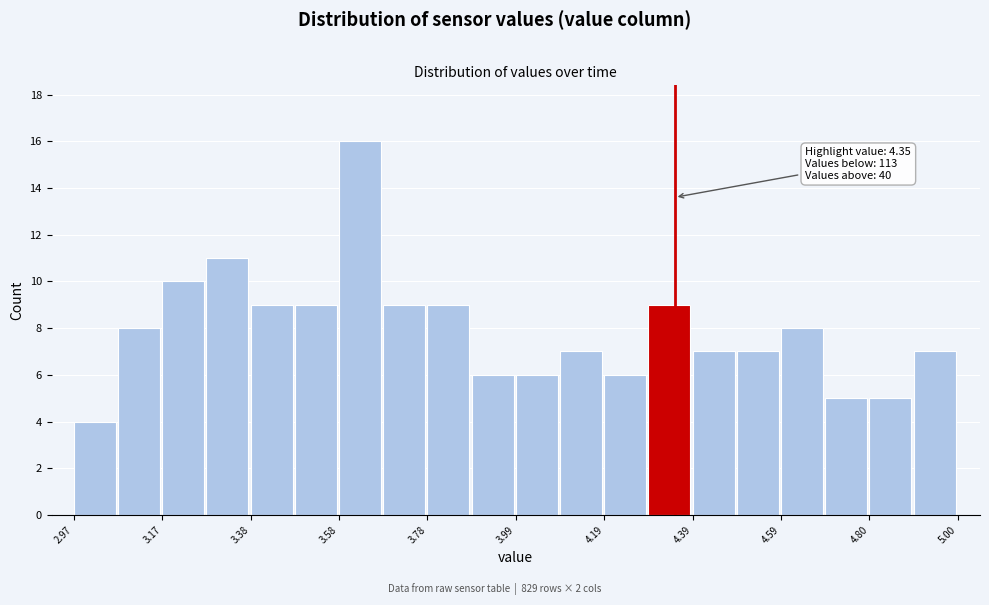

Read against the x-axis, roughly where is the centre of the tallest bar?

3.65